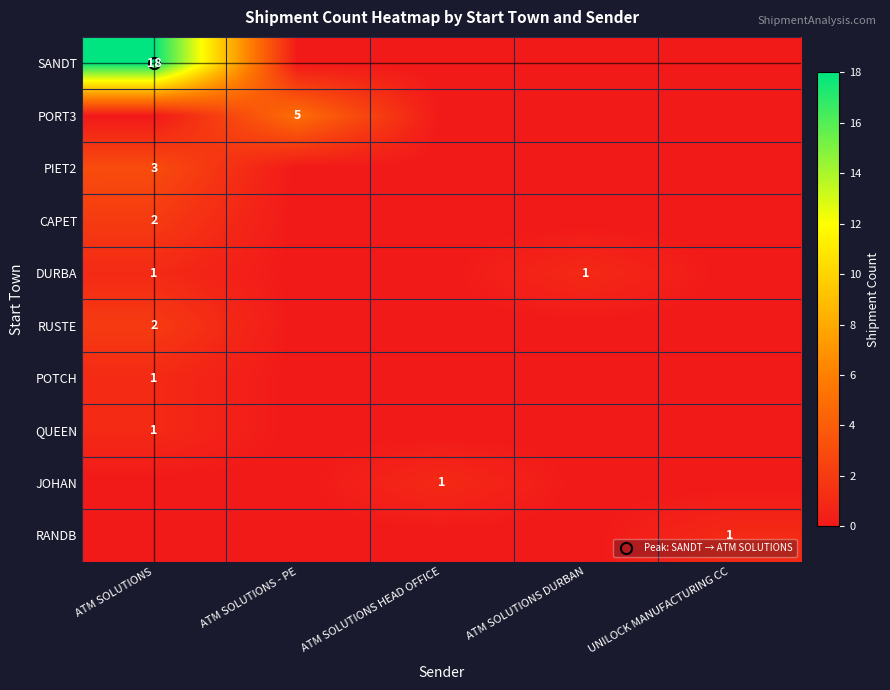

How many positive values does the QUEEN series have?

1